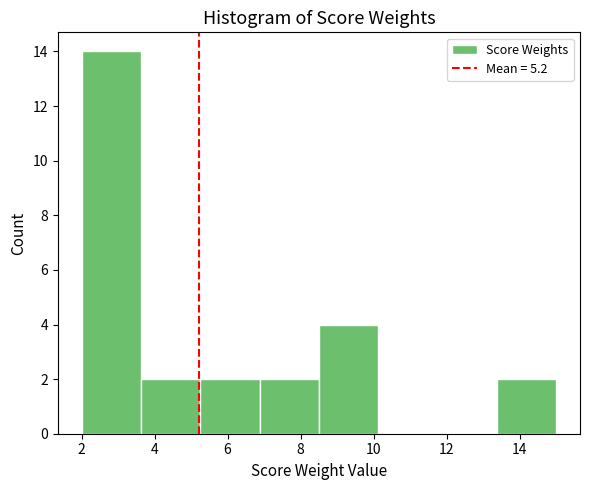

Reading left to right, transcribe this chart: for each bar, give the range it covers on the x-axis and its height. Neither the bar edges nor the heights are printed on the chart, so give them approximately, as read against the axes.

2.0 to 3.6: 14
3.6 to 5.2: 2
5.2 to 6.8: 2
6.8 to 8.6: 2
8.6 to 10.2: 4
10.2 to 11.8: 0
11.8 to 13.4: 0
13.4 to 15.0: 2